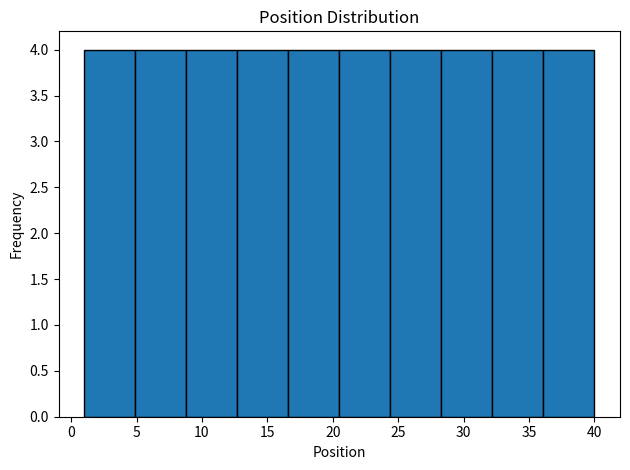

How tall is the bar that spans 36.1 to 40.0 on the x-axis? Neither the bar edges nor the heights are printed on the chart, so give them approximately, as read against the axes.

4